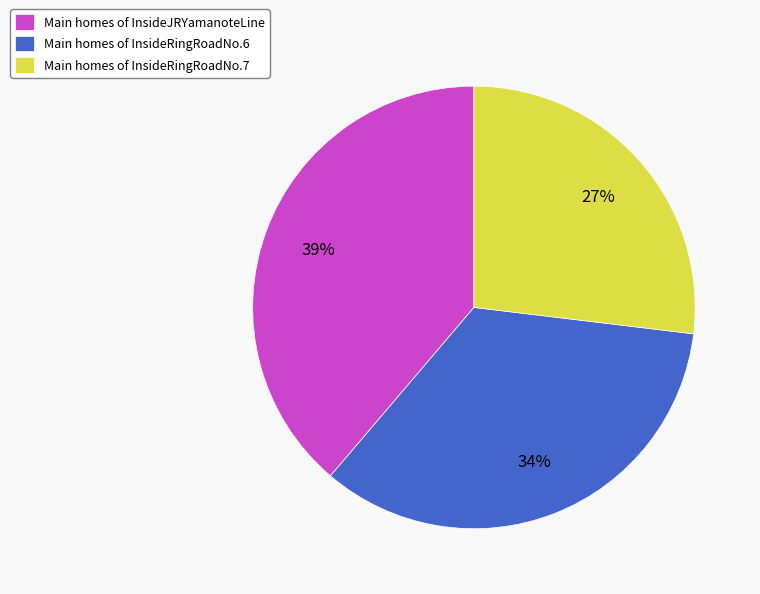

What is the ratio of the value at Main homes of InsideJRYamanoteLine to the value at Main homes of InsideRingRoadNo.7?

1.4